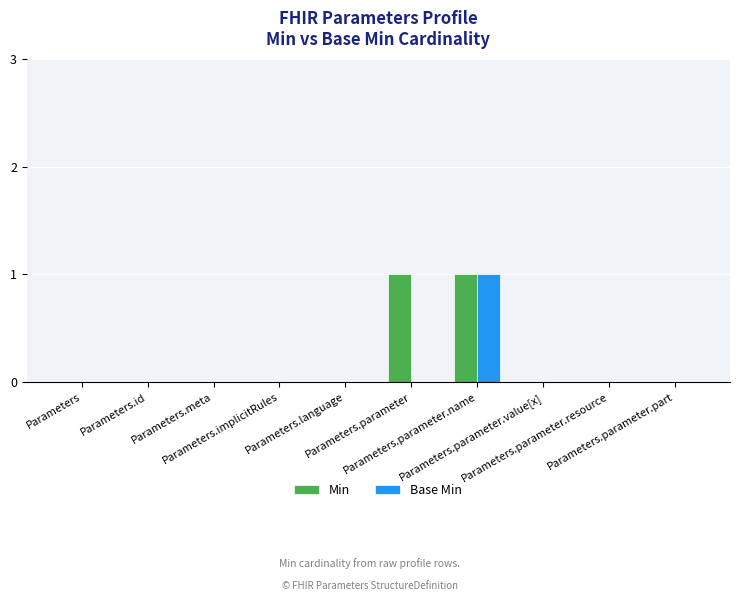

How many distinct data groups are displayed?

2